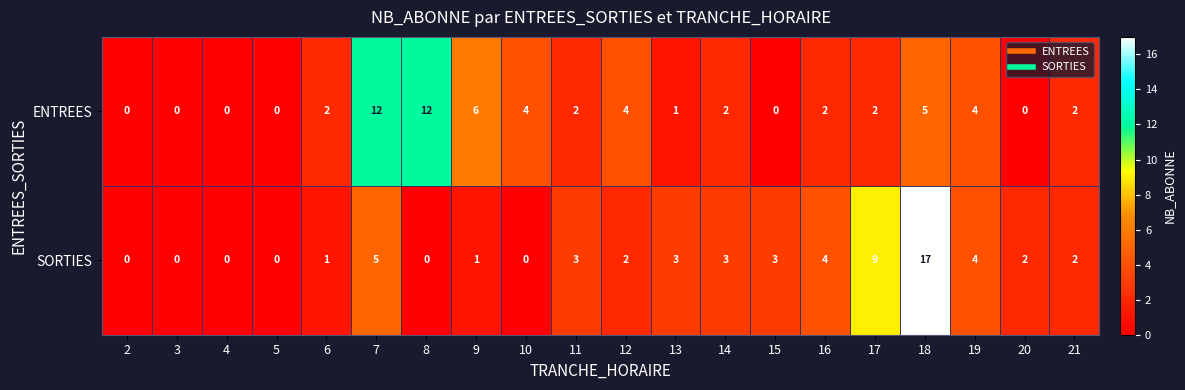

At which label is SORTIES closest to 8?

17